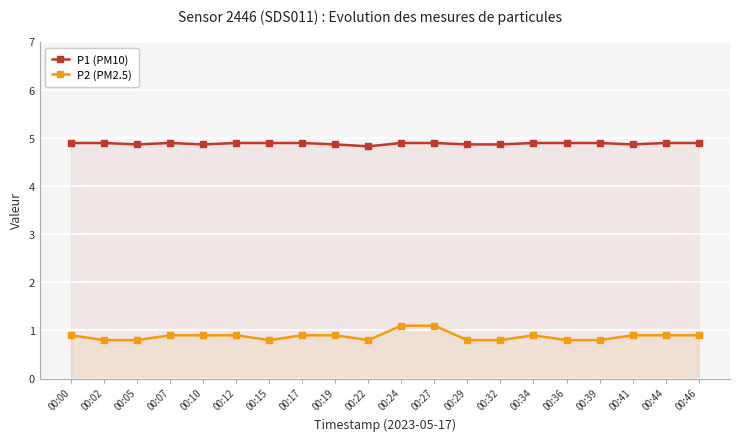

At 00:46, list the series in order from smallest to largest.

P2 (PM2.5), P1 (PM10)